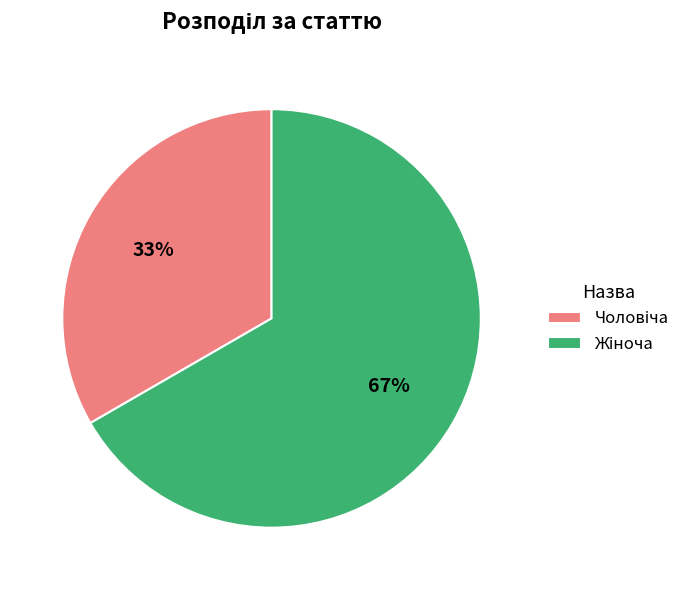

Is there any slice that represents more than half of the pie?

Yes